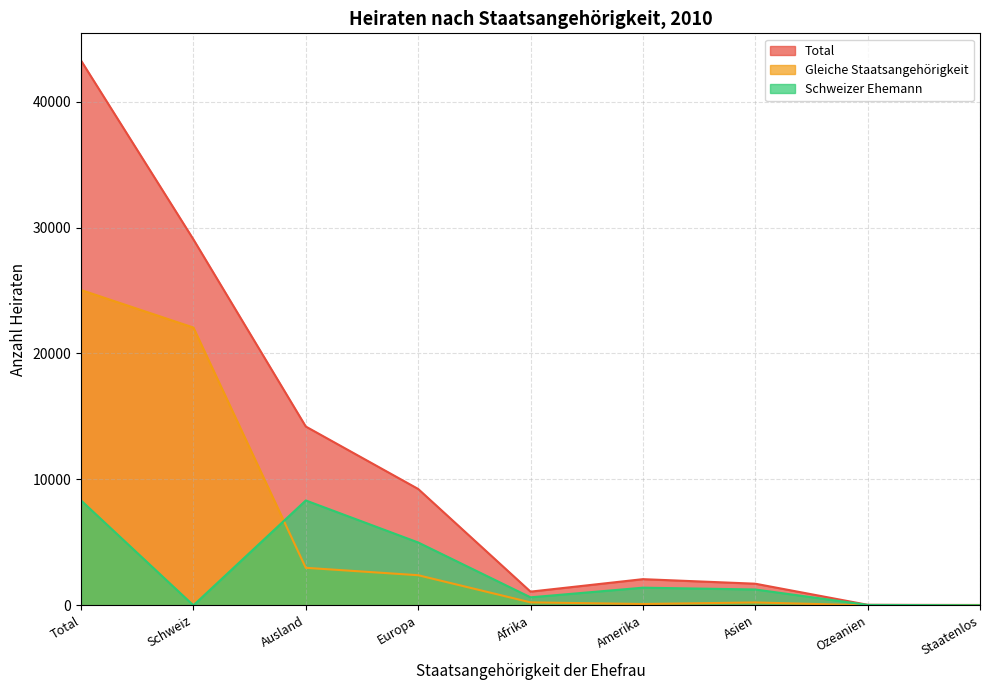

Which series changed the most between Afrika and Staatenlos?

Total